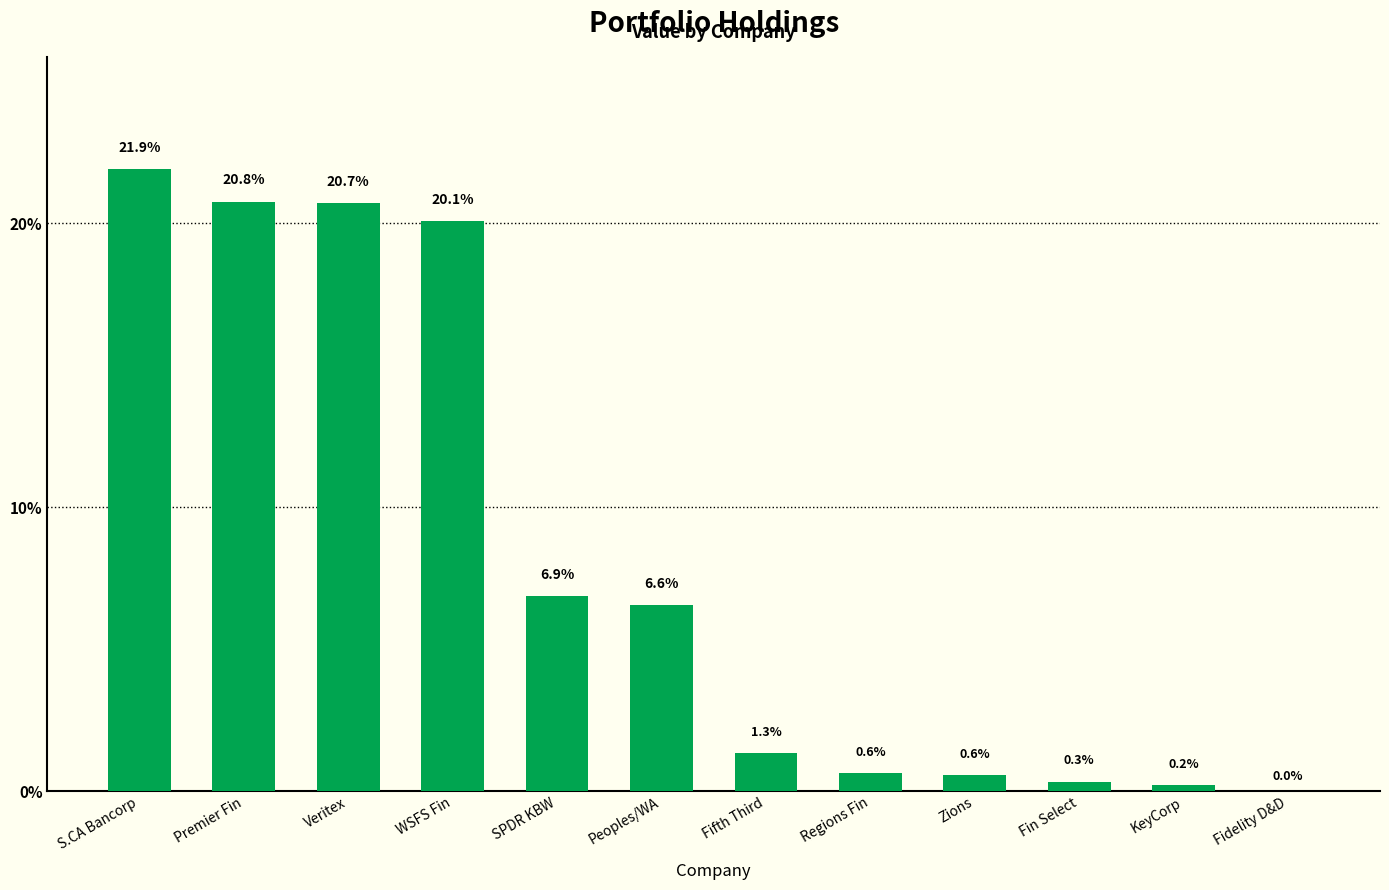

Which has a higher value, SPDR KBW or Fifth Third?

SPDR KBW